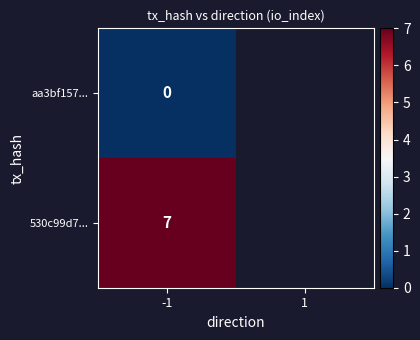

The value of 530c99d7... at -1 is 3. True or false?

False